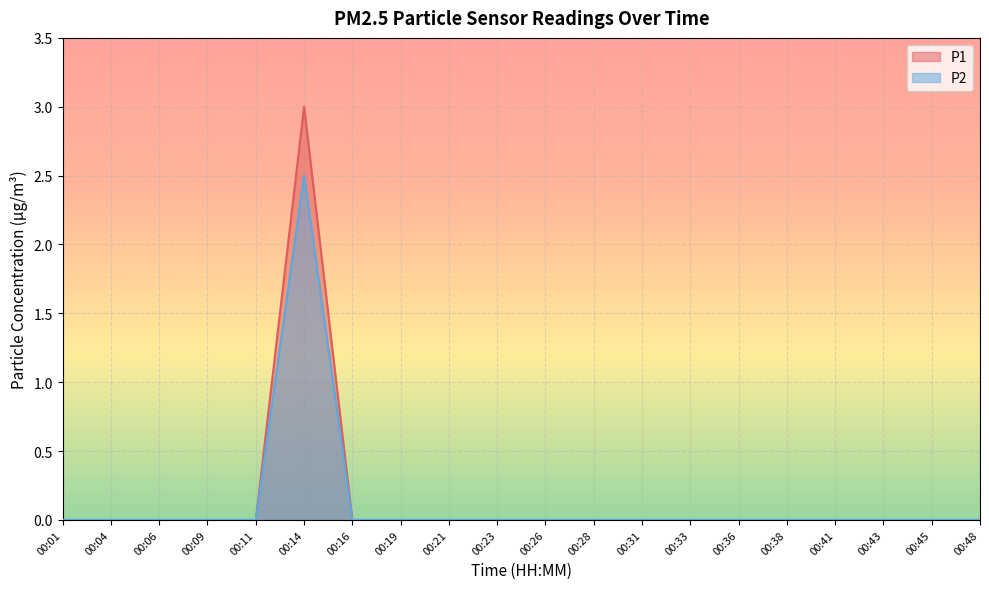

True or false: P1 has a value of 1.2 at 00:26.

False